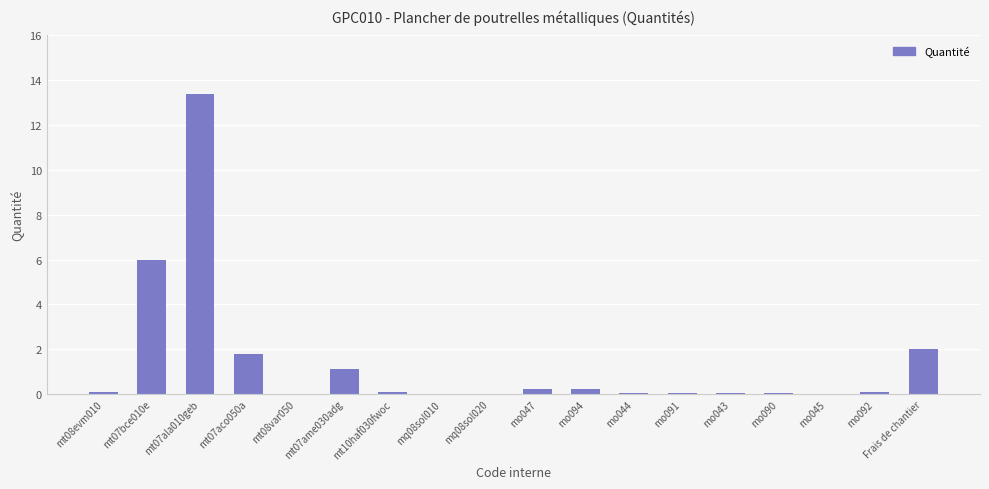

What value does the data have at mt07aco050a?

1.8